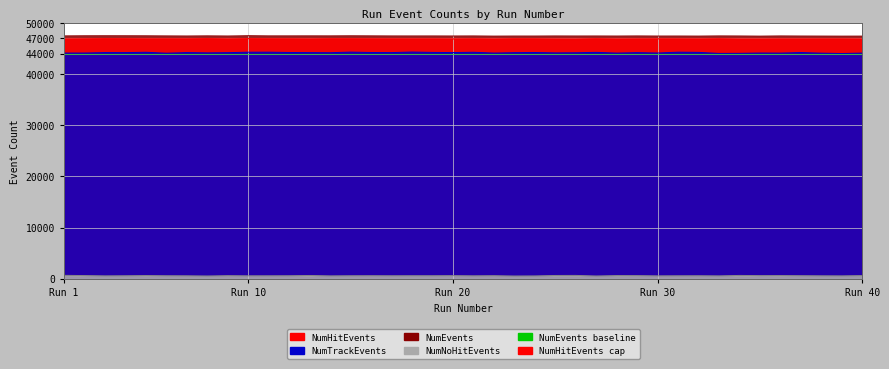

What is the minimum value for NumEvents?

47411